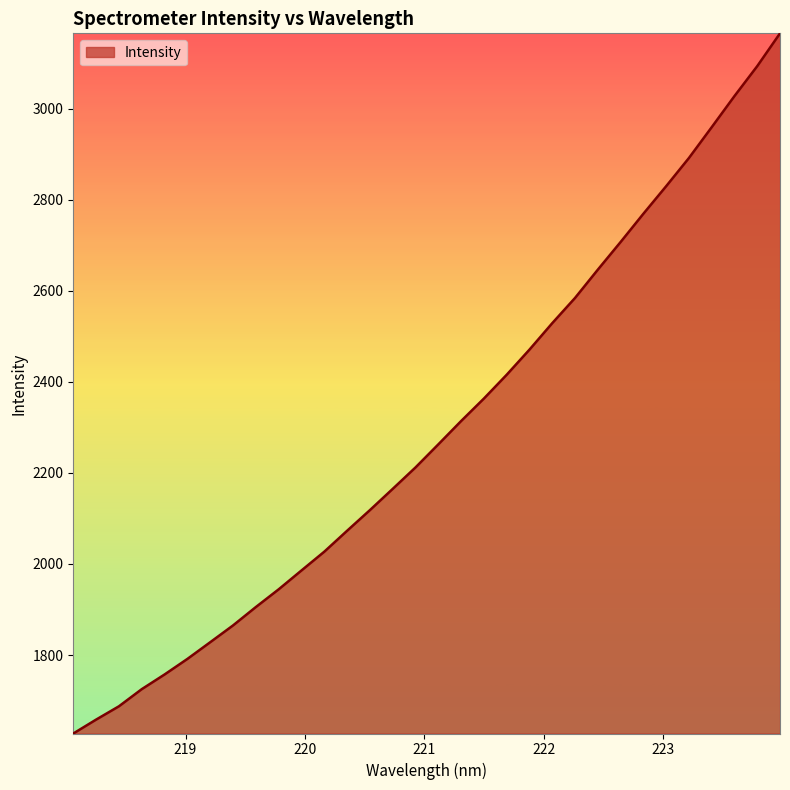

What is the maximum value shown in the chart?

3165.5